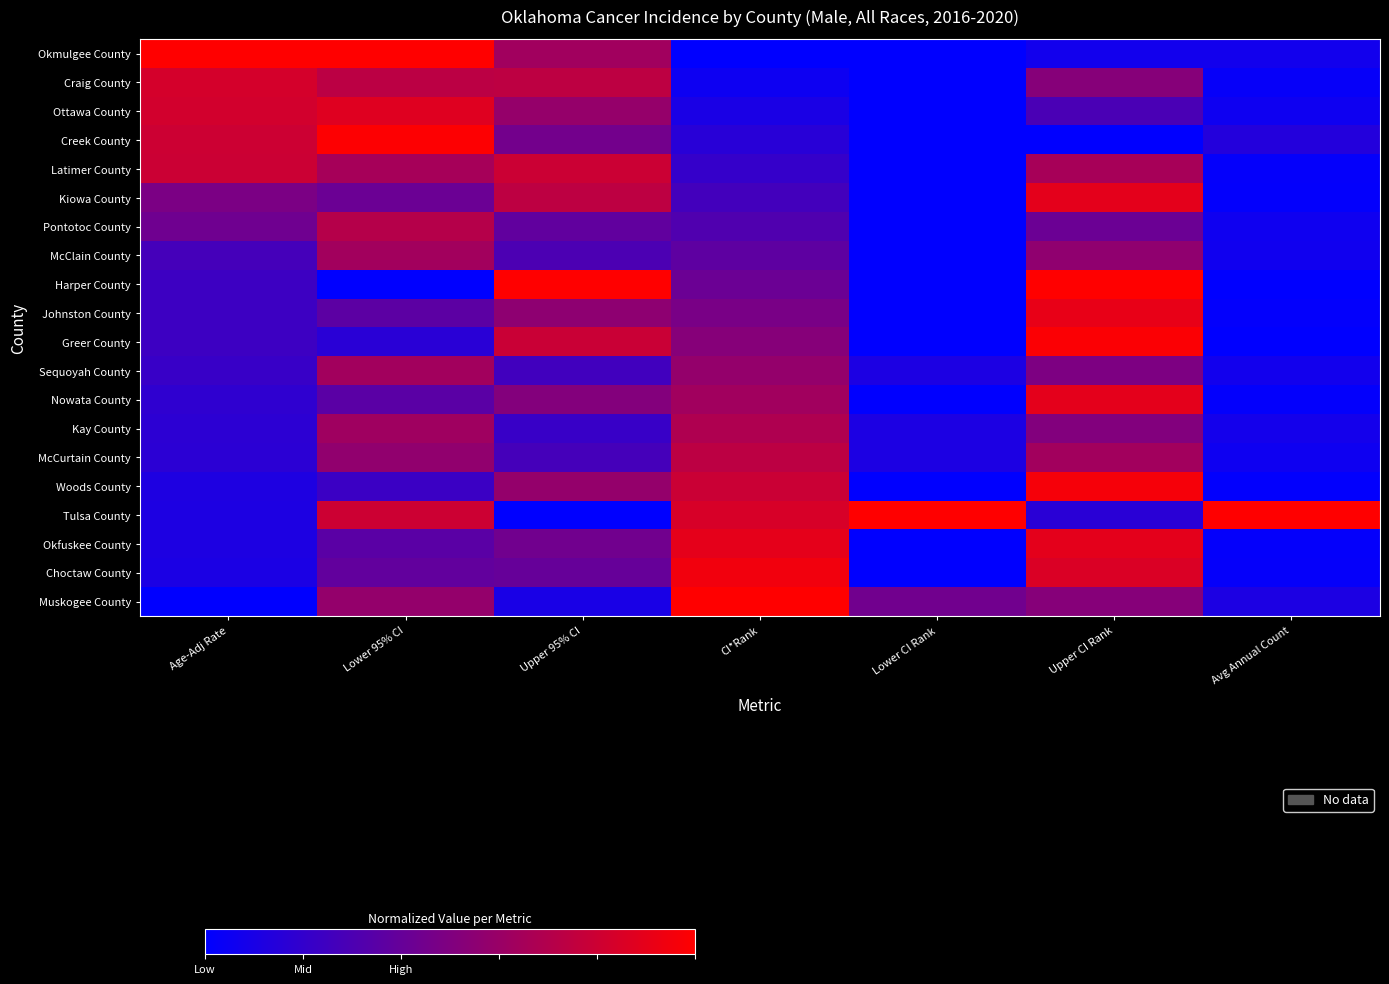

Which label corresponds to the largest value in the chart?

Age-Adj Rate